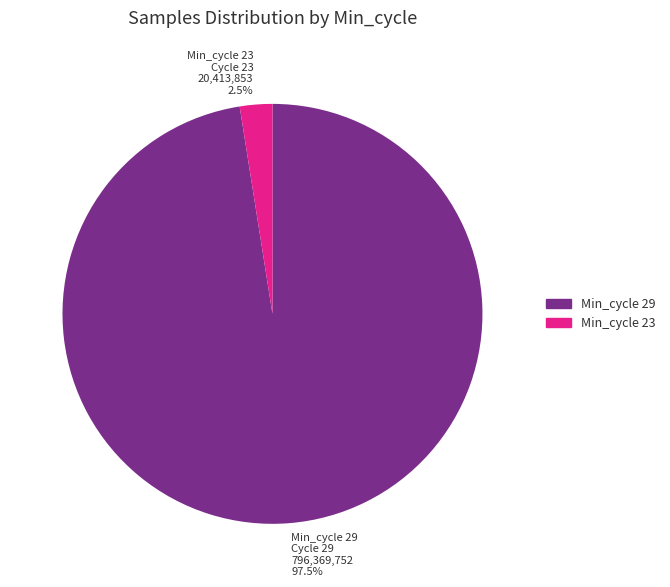

What percentage do Min_cycle 23 and Min_cycle 29 together represent?

100.0%